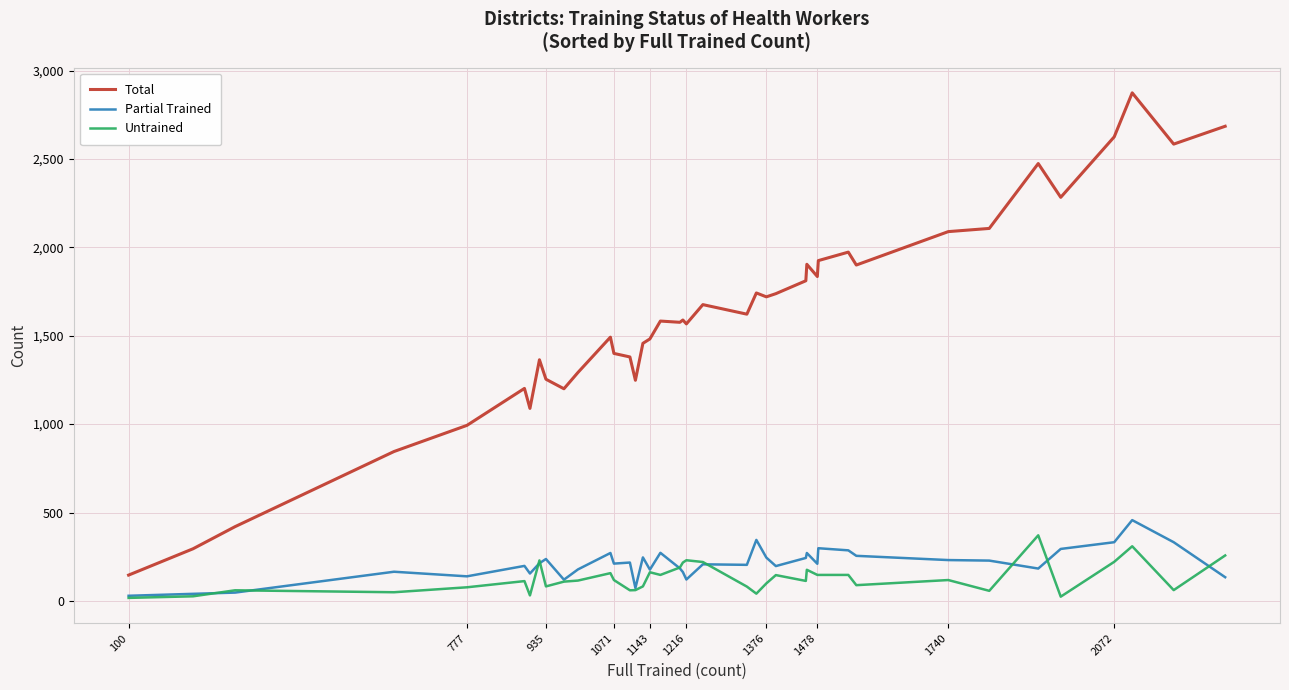

Which series has the largest total across all categories?

Total